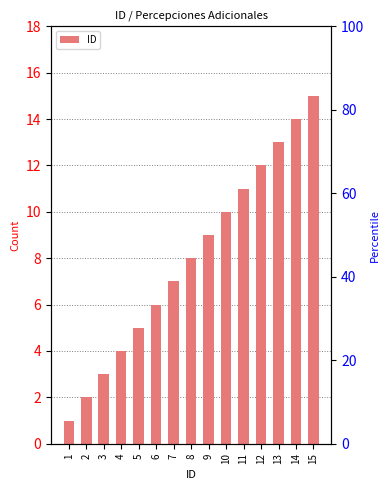

True or false: the data shows 23 at 13.

False